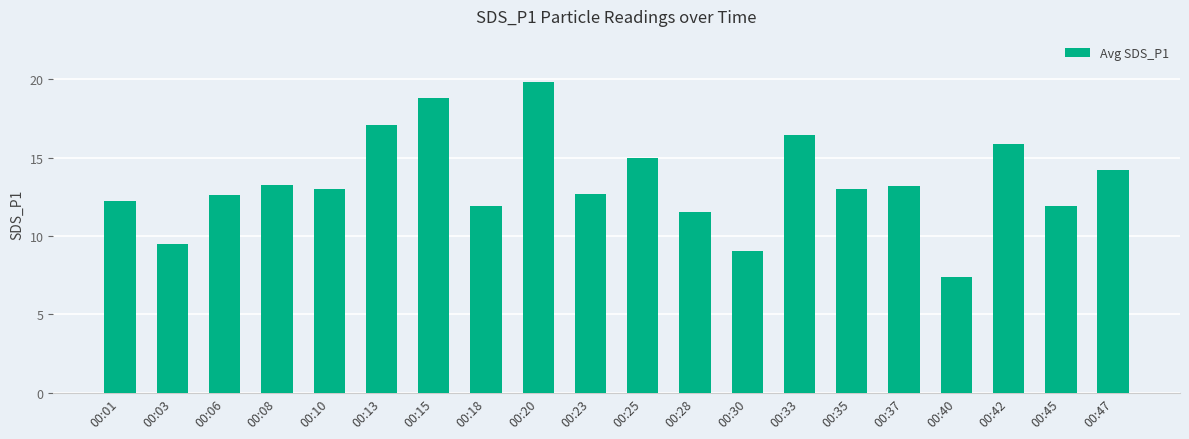

Which has a higher value, 00:03 or 00:20?

00:20